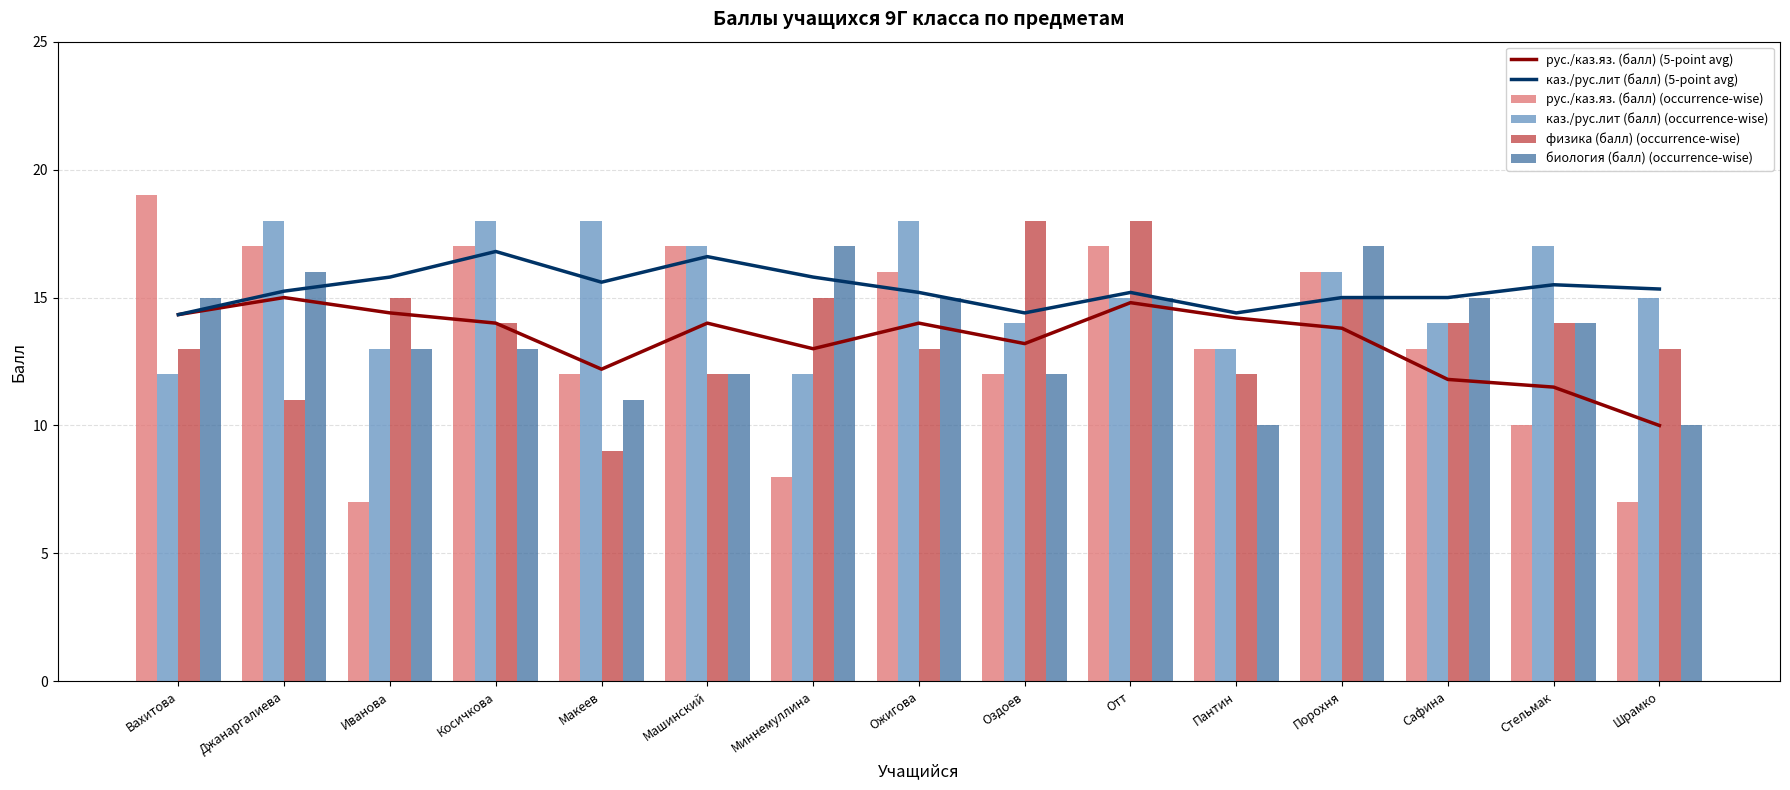

Reading right to left, list all the values displayed in this chart.

рус./каз.яз. (балл) (5-point avg): Шрамко=10.0	Стельмак=11.5	Сафина=11.8	Порохня=13.8	Пантин=14.2	Отт=14.8	Оздоев=13.2	Ожигова=14.0	Миннемуллина=13.0	Машинский=14.0	Макеев=12.2	Косичкова=14.0	Иванова=14.4	Джанаргалиева=15.0	Вахитова=14.3
каз./рус.лит (балл) (5-point avg): Шрамко=15.3	Стельмак=15.5	Сафина=15.0	Порохня=15.0	Пантин=14.4	Отт=15.2	Оздоев=14.4	Ожигова=15.2	Миннемуллина=15.8	Машинский=16.6	Макеев=15.6	Косичкова=16.8	Иванова=15.8	Джанаргалиева=15.2	Вахитова=14.3
рус./каз.яз. (балл) (occurrence-wise): Шрамко=7.0	Стельмак=10.0	Сафина=13.0	Порохня=16.0	Пантин=13.0	Отт=17.0	Оздоев=12.0	Ожигова=16.0	Миннемуллина=8.0	Машинский=17.0	Макеев=12.0	Косичкова=17.0	Иванова=7.0	Джанаргалиева=17.0	Вахитова=19.0
каз./рус.лит (балл) (occurrence-wise): Шрамко=15.0	Стельмак=17.0	Сафина=14.0	Порохня=16.0	Пантин=13.0	Отт=15.0	Оздоев=14.0	Ожигова=18.0	Миннемуллина=12.0	Машинский=17.0	Макеев=18.0	Косичкова=18.0	Иванова=13.0	Джанаргалиева=18.0	Вахитова=12.0
физика (балл) (occurrence-wise): Шрамко=13.0	Стельмак=14.0	Сафина=14.0	Порохня=15.0	Пантин=12.0	Отт=18.0	Оздоев=18.0	Ожигова=13.0	Миннемуллина=15.0	Машинский=12.0	Макеев=9.0	Косичкова=14.0	Иванова=15.0	Джанаргалиева=11.0	Вахитова=13.0
биология (балл) (occurrence-wise): Шрамко=10.0	Стельмак=14.0	Сафина=15.0	Порохня=17.0	Пантин=10.0	Отт=15.0	Оздоев=12.0	Ожигова=15.0	Миннемуллина=17.0	Машинский=12.0	Макеев=11.0	Косичкова=13.0	Иванова=13.0	Джанаргалиева=16.0	Вахитова=15.0